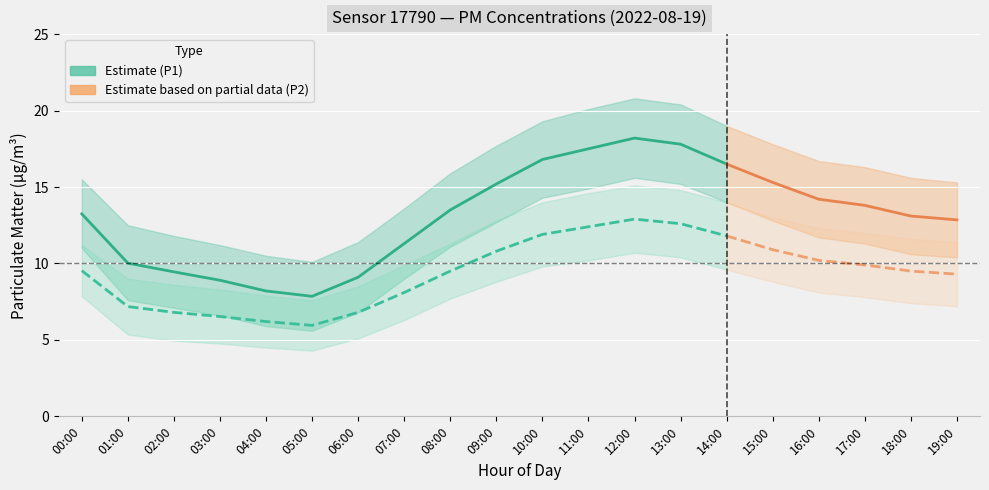

True or false: P2_upper and P2 cross at least once.

False